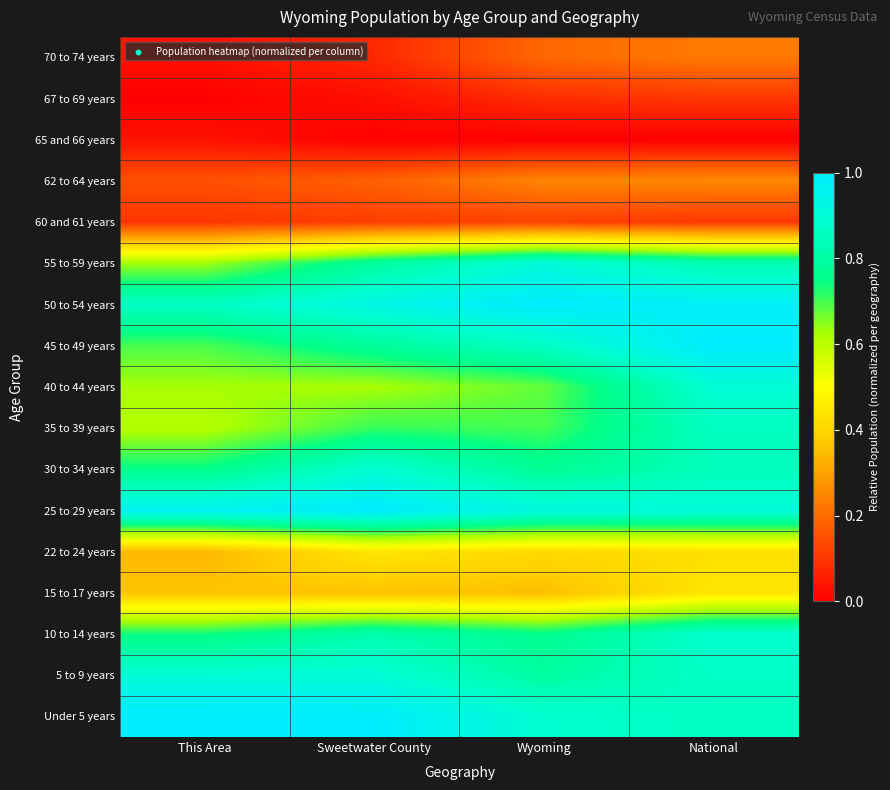

What is the spread (max minus min) of values at Wyoming?

1.0